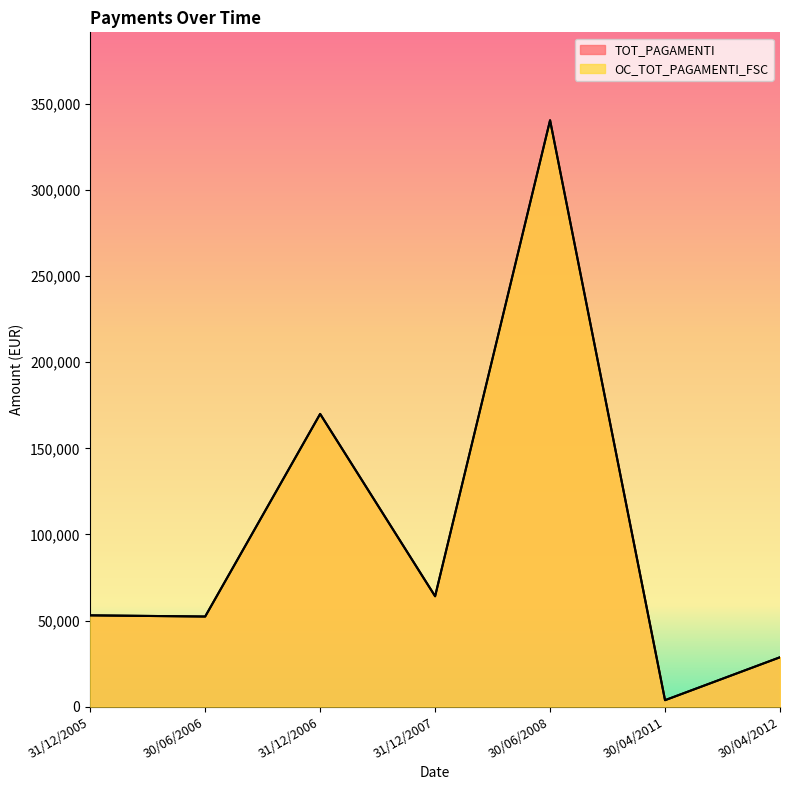

True or false: OC_TOT_PAGAMENTI_FSC has more than 2 interior local peaks.

False